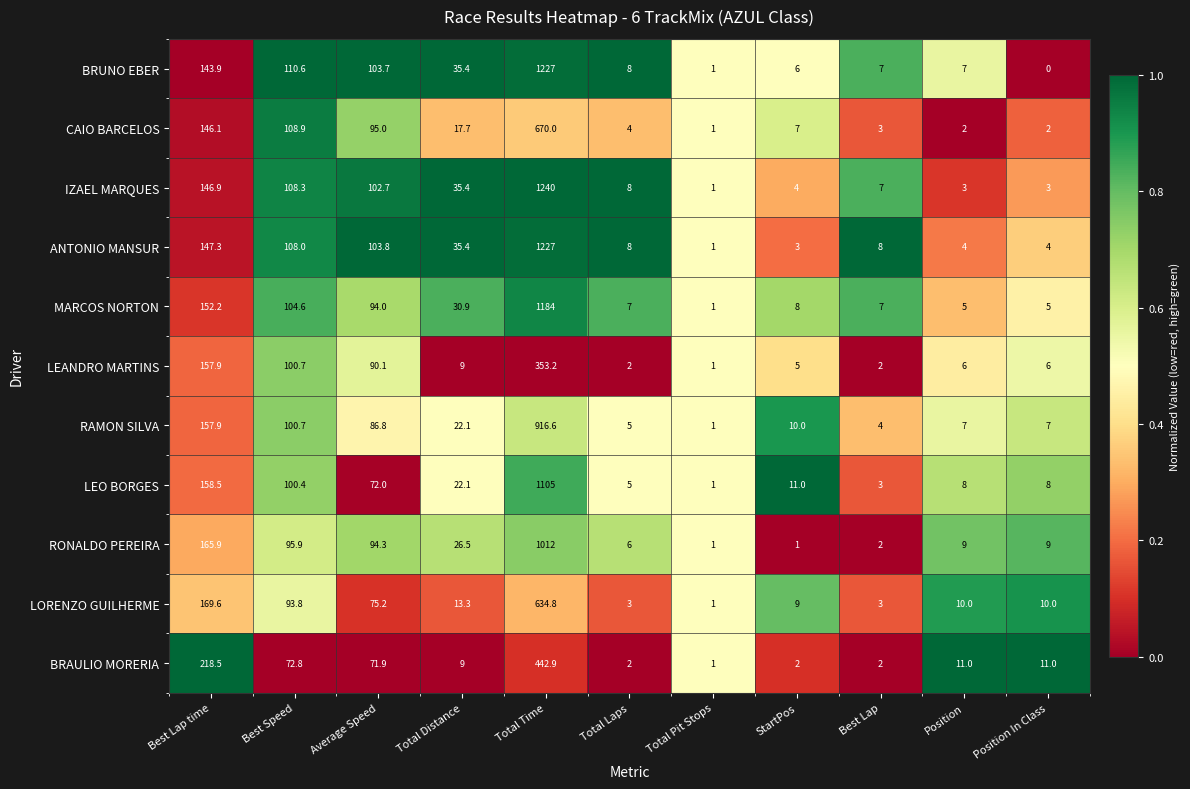

Which label corresponds to the largest value in the chart?

Total Time